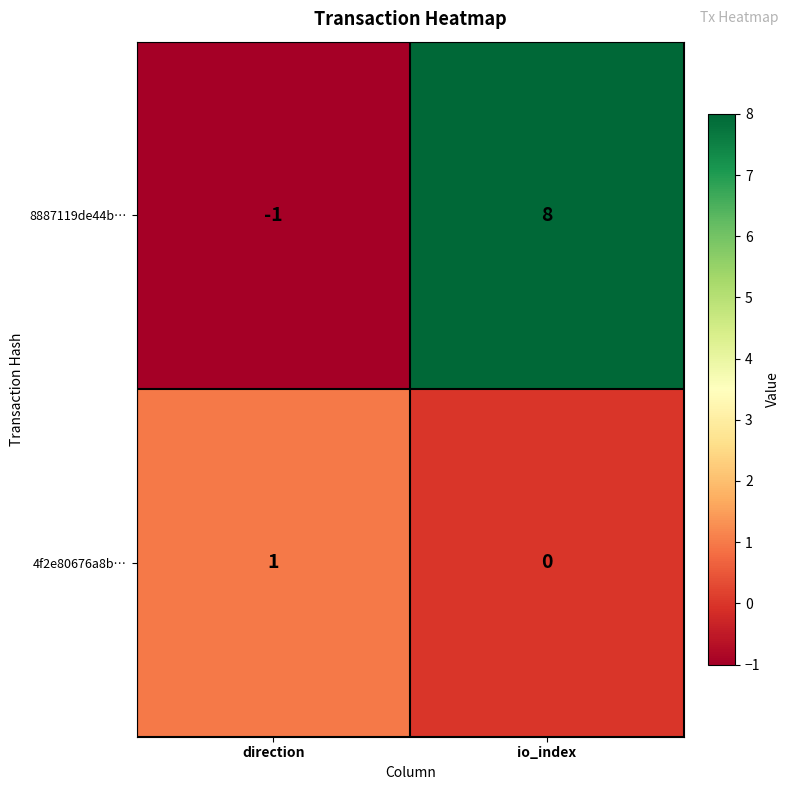

What is the difference between the 8887119de44b… values at io_index and direction?

9